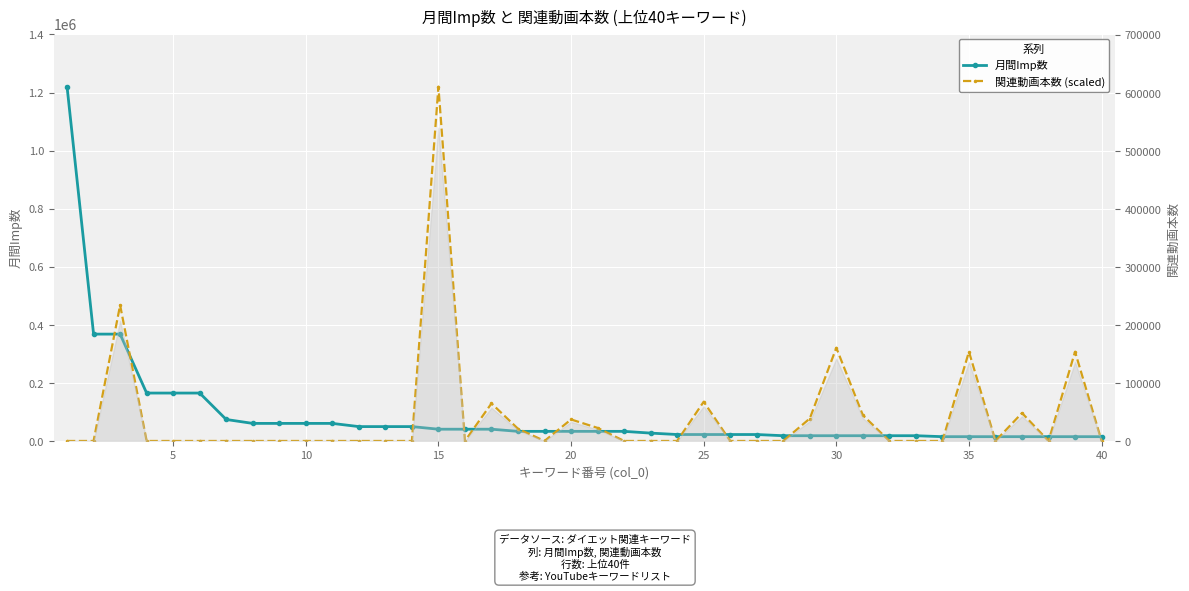

True or false: 月間Imp数 has more than 0 interior local peaks.

False